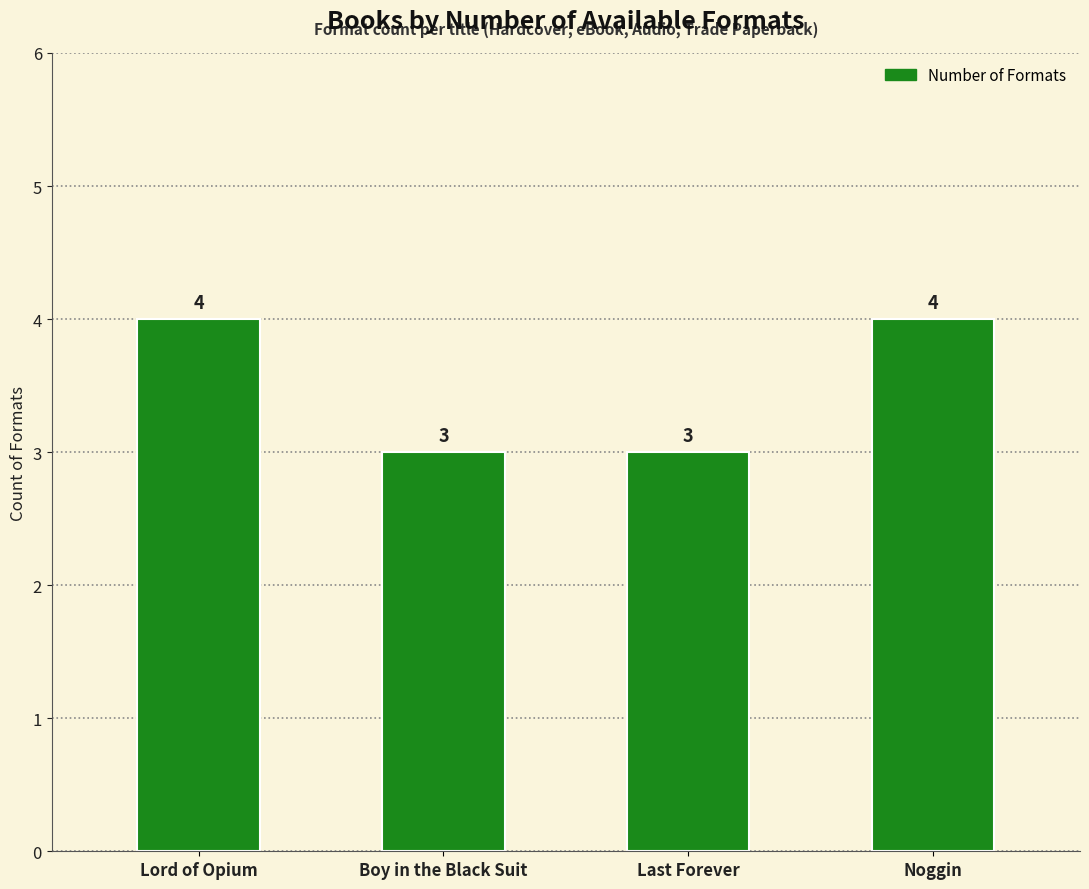

How many values are between 3 and 4?

4